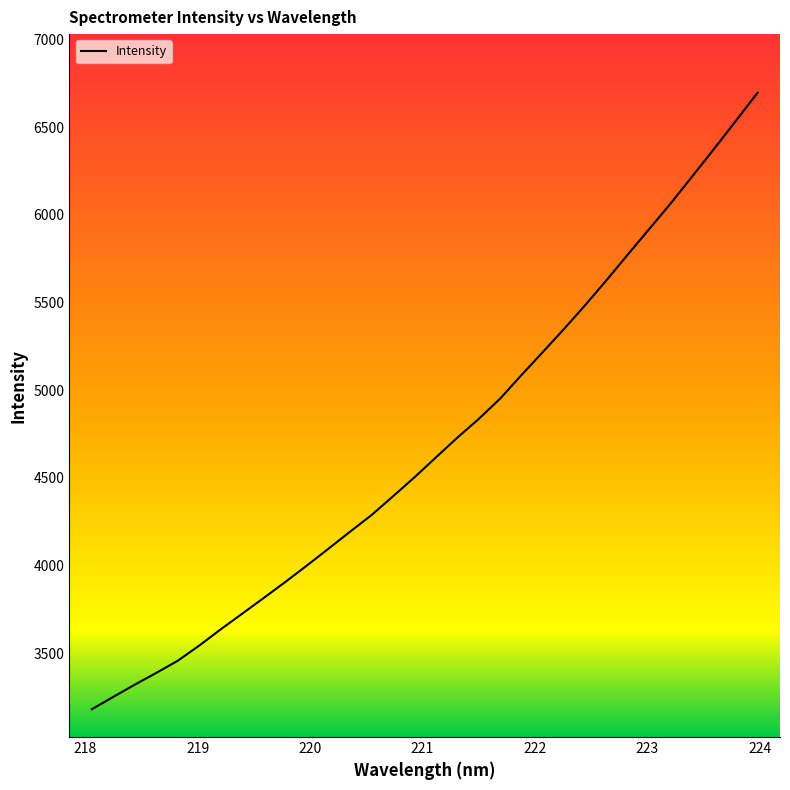

True or false: the data has more than 2 interior local peaks.

False